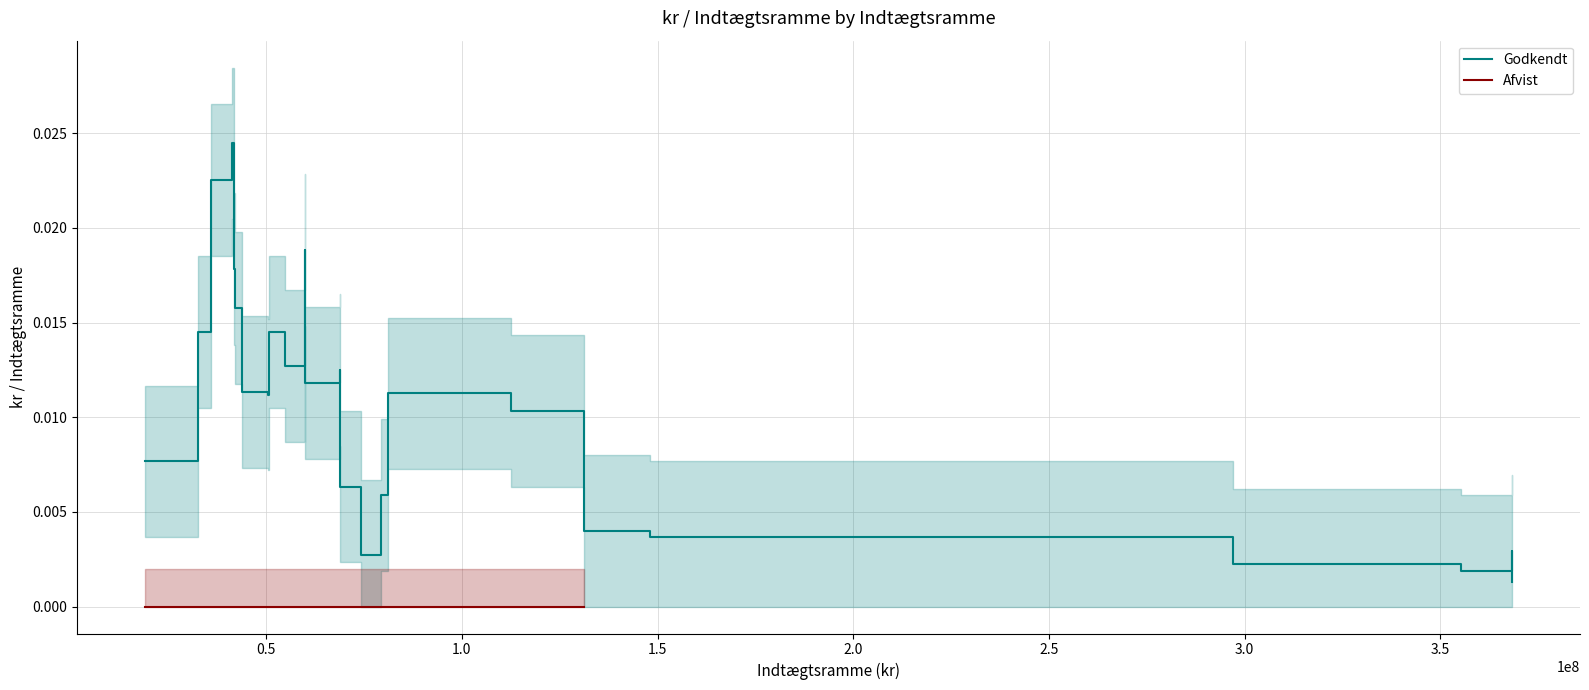

Is this an area chart (filled region under the line)?

No